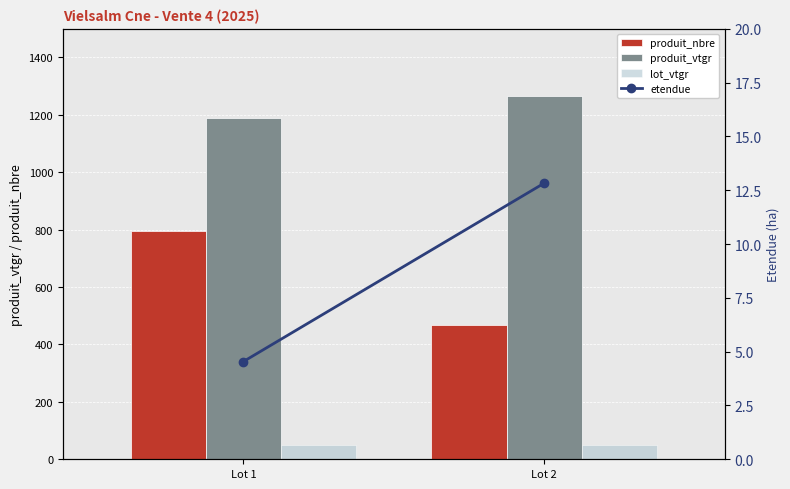

Is it true that produit_vtgr equals 1762.7 at Lot 2?

False